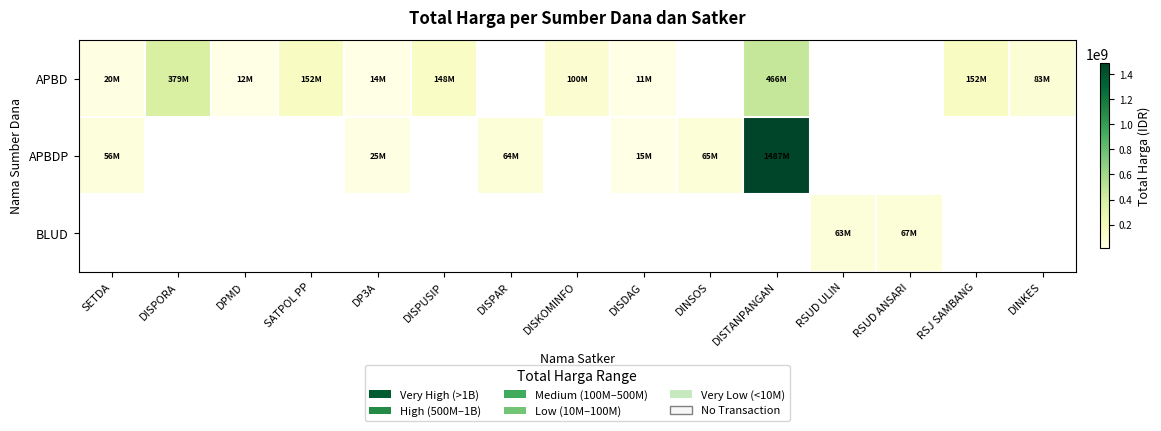

Reading right to left, transcribe all the data shown in this chart.

APBD: DINKES=83083505	RSJ SAMBANG=152252740	RSUD ANSARI=0	RSUD ULIN=0	DISTANPANGAN=466000000	DINSOS=0	DISDAG=11100000	DISKOMINFO=100000000	DISPAR=0	DISPUSIP=148080000	DP3A=14400000	SATPOL PP=152477000	DPMD=12000000	DISPORA=379075000	SETDA=19950000
APBDP: DINKES=0	RSJ SAMBANG=0	RSUD ANSARI=0	RSUD ULIN=0	DISTANPANGAN=1486800150	DINSOS=65000000	DISDAG=14750000	DISKOMINFO=0	DISPAR=64468000	DISPUSIP=0	DP3A=25200000	SATPOL PP=0	DPMD=0	DISPORA=0	SETDA=56000000
BLUD: DINKES=0	RSJ SAMBANG=0	RSUD ANSARI=66871000	RSUD ULIN=62920000	DISTANPANGAN=0	DINSOS=0	DISDAG=0	DISKOMINFO=0	DISPAR=0	DISPUSIP=0	DP3A=0	SATPOL PP=0	DPMD=0	DISPORA=0	SETDA=0